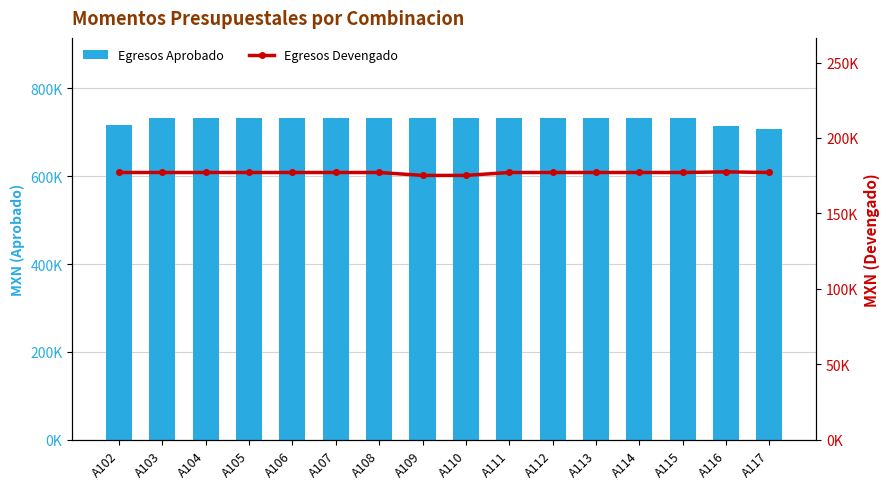

List the series in order of their overall mean, highest first.

Egresos Aprobado, Egresos Devengado